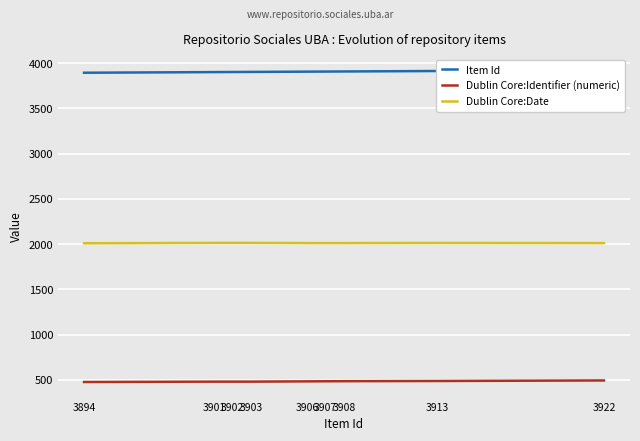

What is the smallest value displayed?

476